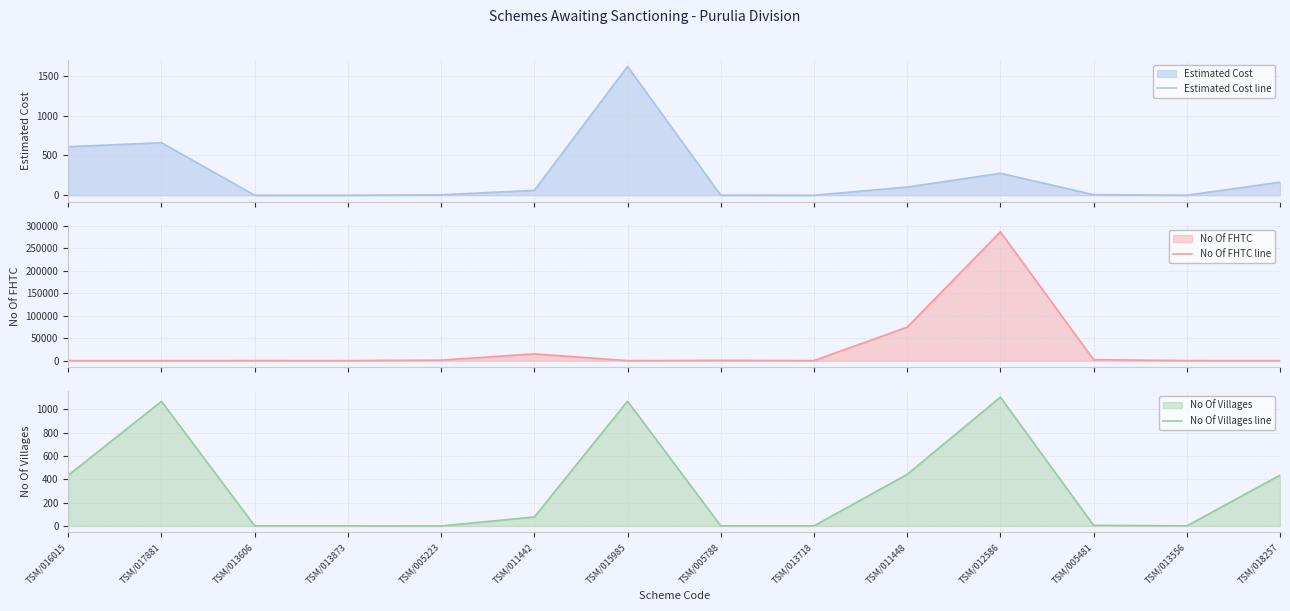

At which label does No Of FHTC line reach its minimum?

TSM/016015